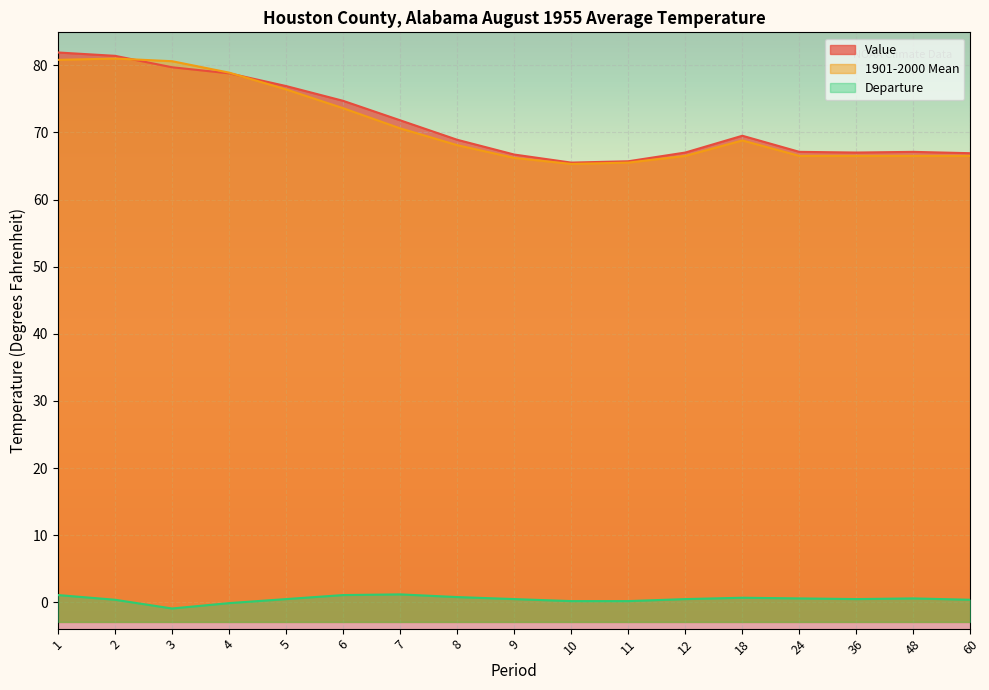

At which category does Departure reach its first local peak?

7